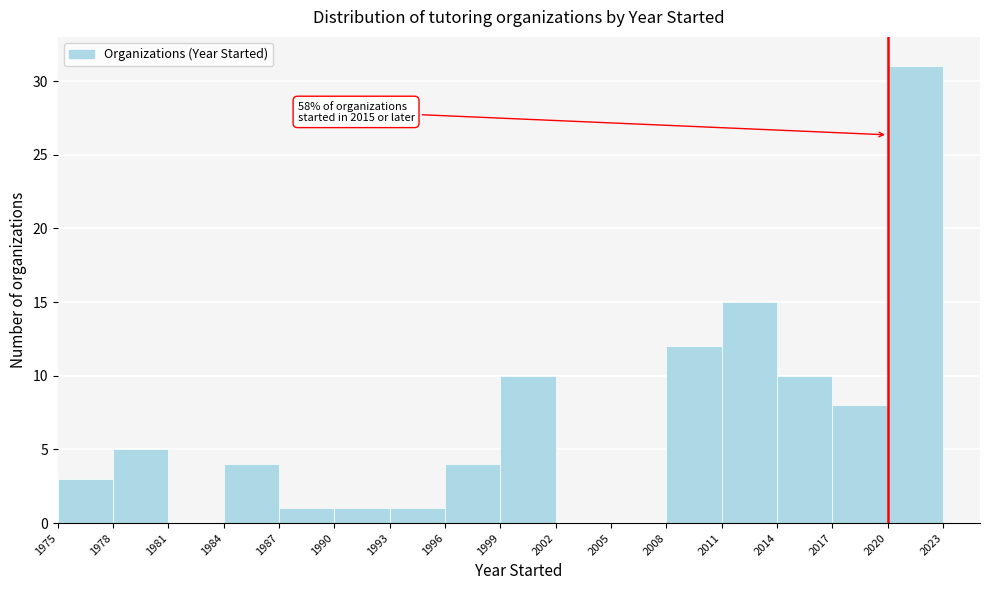

Over which range of the x-axis is the bar tallest?

2020 to 2023